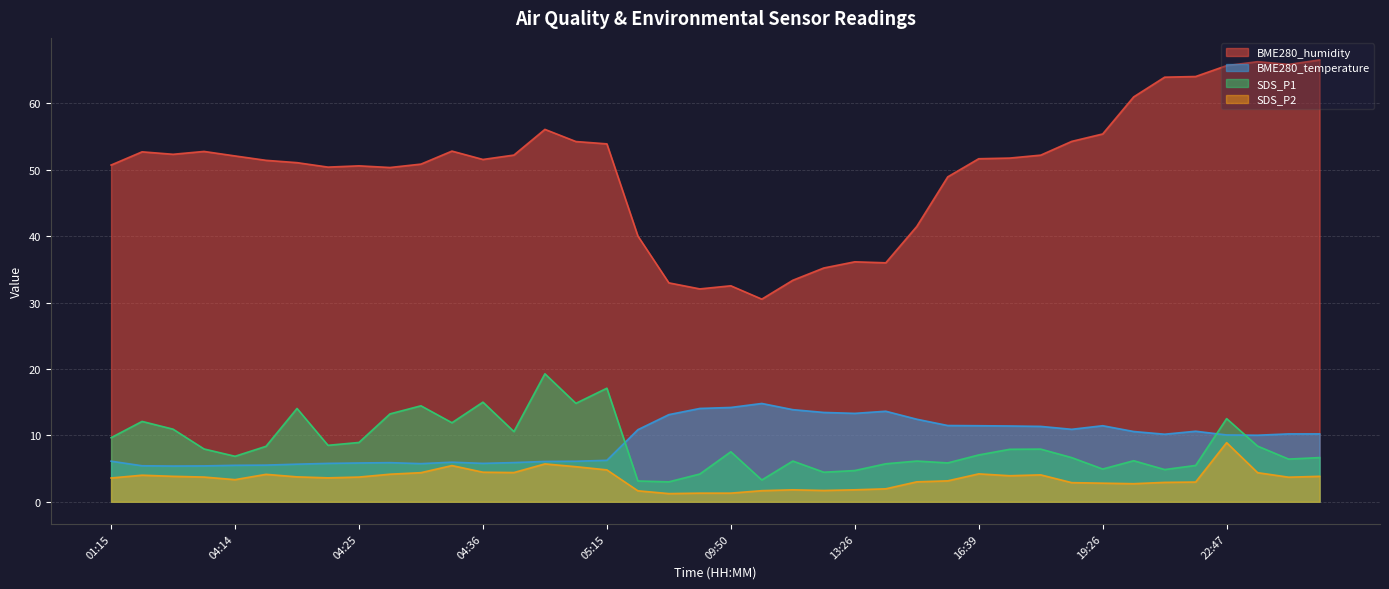

True or false: BME280_temperature and BME280_humidity intersect in this chart.

False